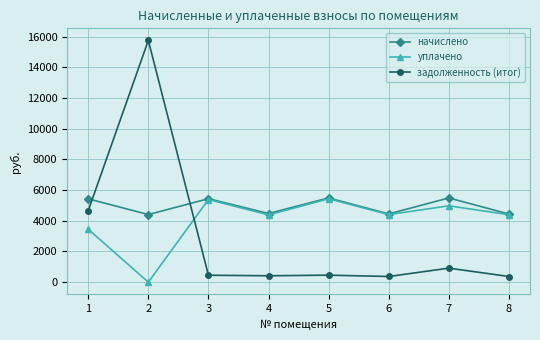

Which series has the largest range (max minus min)?

задолженность (итог)